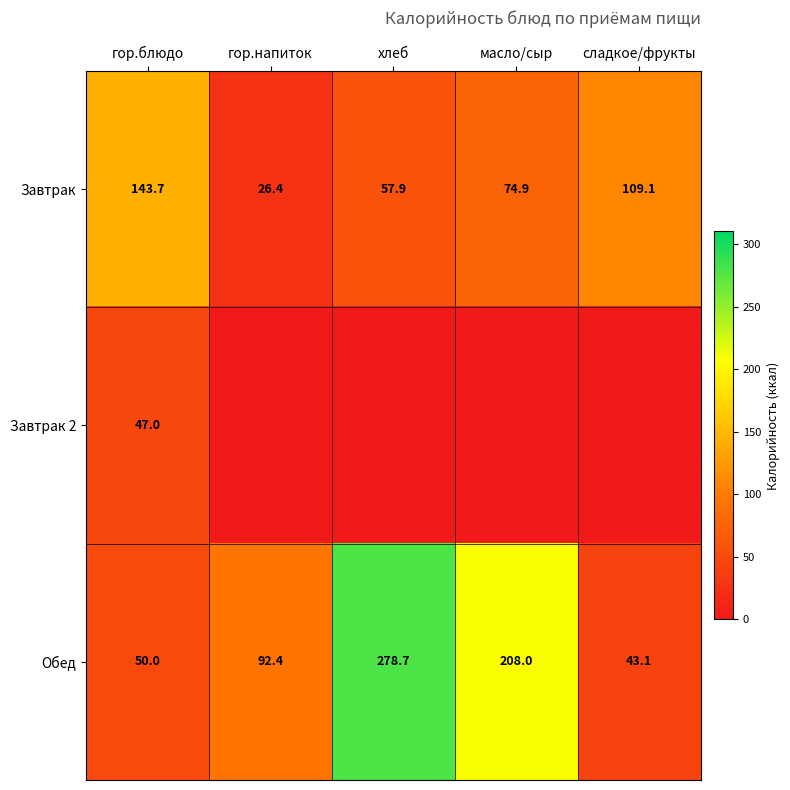

How many categories are shown in the chart?

5